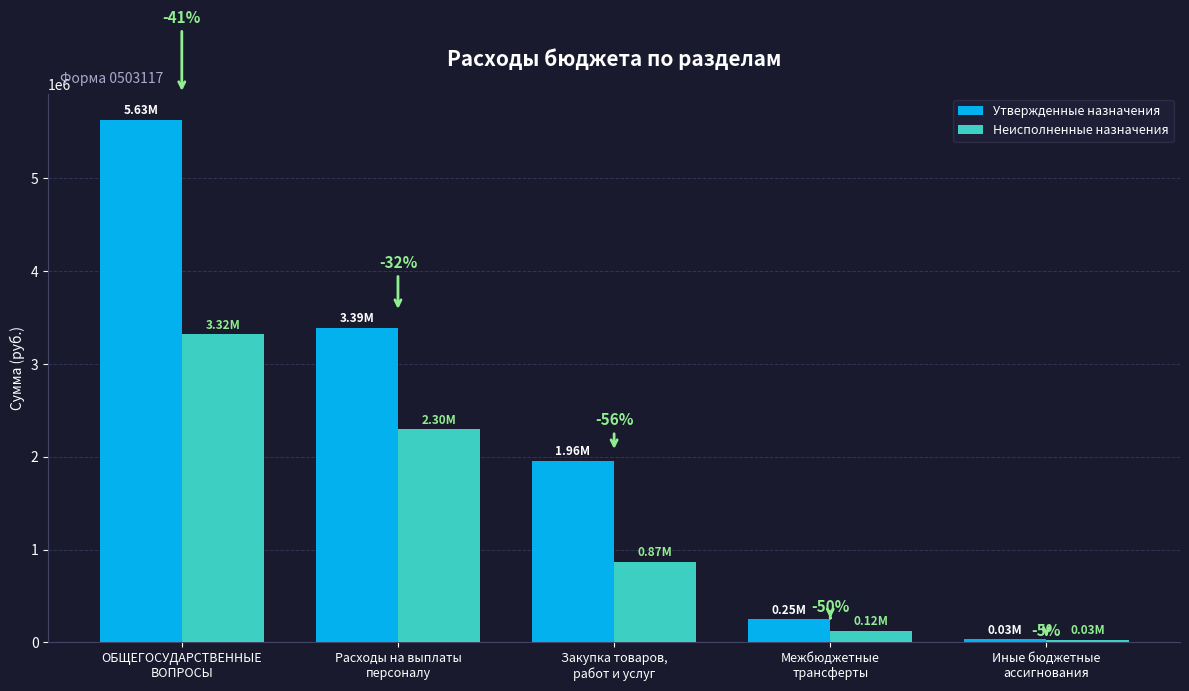

Which series has the widest spread of values?

Утвержденные назначения